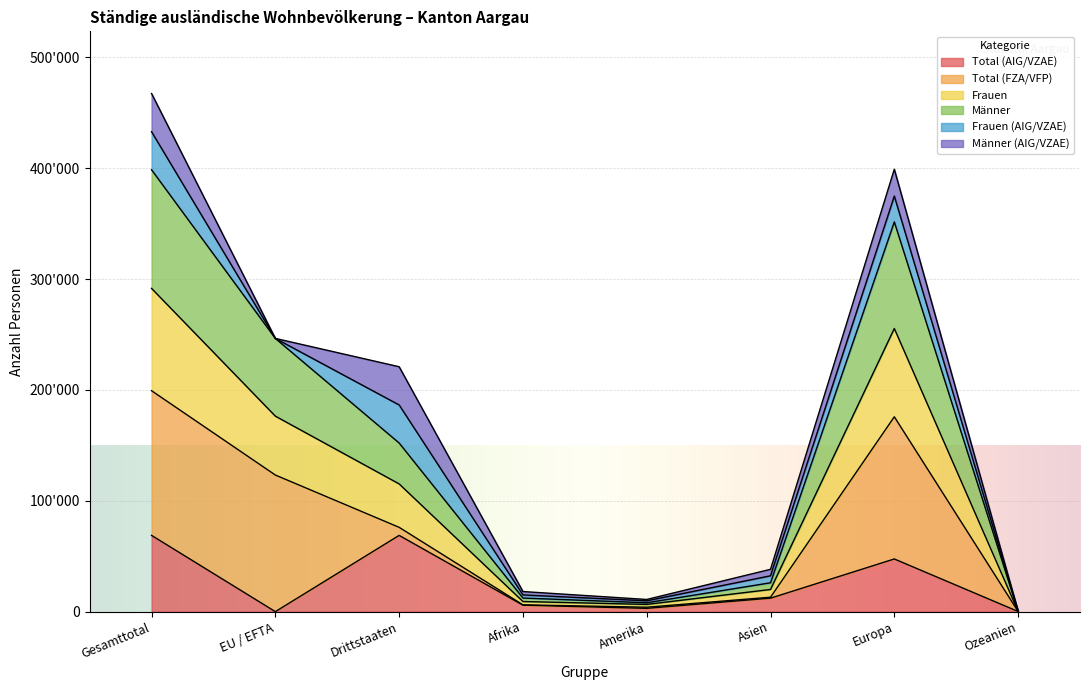

What is the value of the Total (AIG/VZAE) point at the 2nd from the left?

3